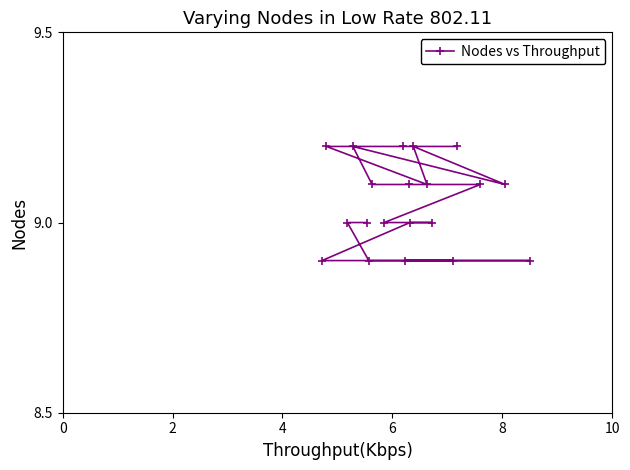

What is the maximum value shown in the chart?

9.2